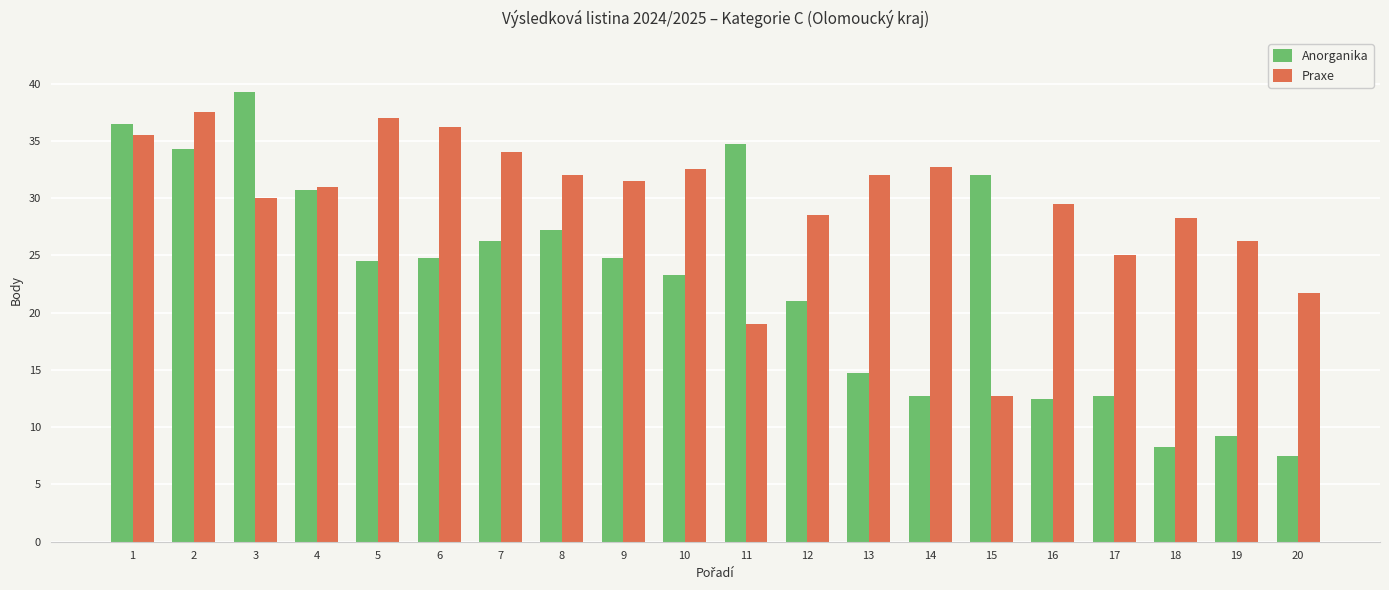

At 15, list the series in order from largest to smallest.

Anorganika, Praxe